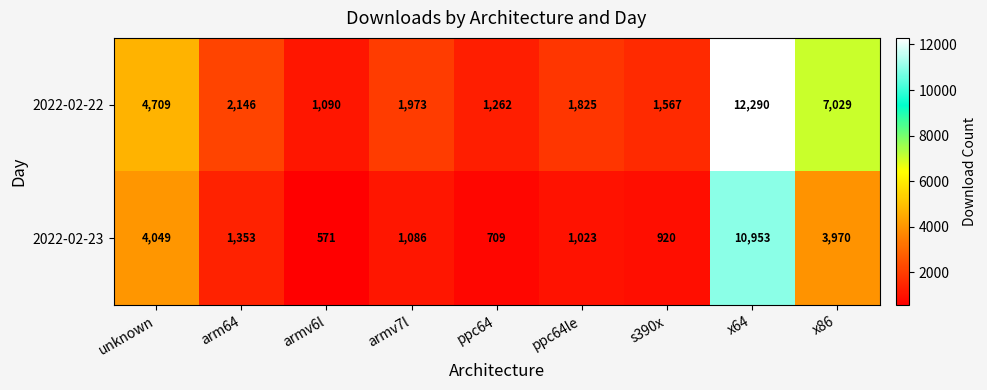

Reading left to right, extract all data points from this chart.

2022-02-22: unknown=4709	arm64=2146	armv6l=1090	armv7l=1973	ppc64=1262	ppc64le=1825	s390x=1567	x64=12290	x86=7029
2022-02-23: unknown=4049	arm64=1353	armv6l=571	armv7l=1086	ppc64=709	ppc64le=1023	s390x=920	x64=10953	x86=3970